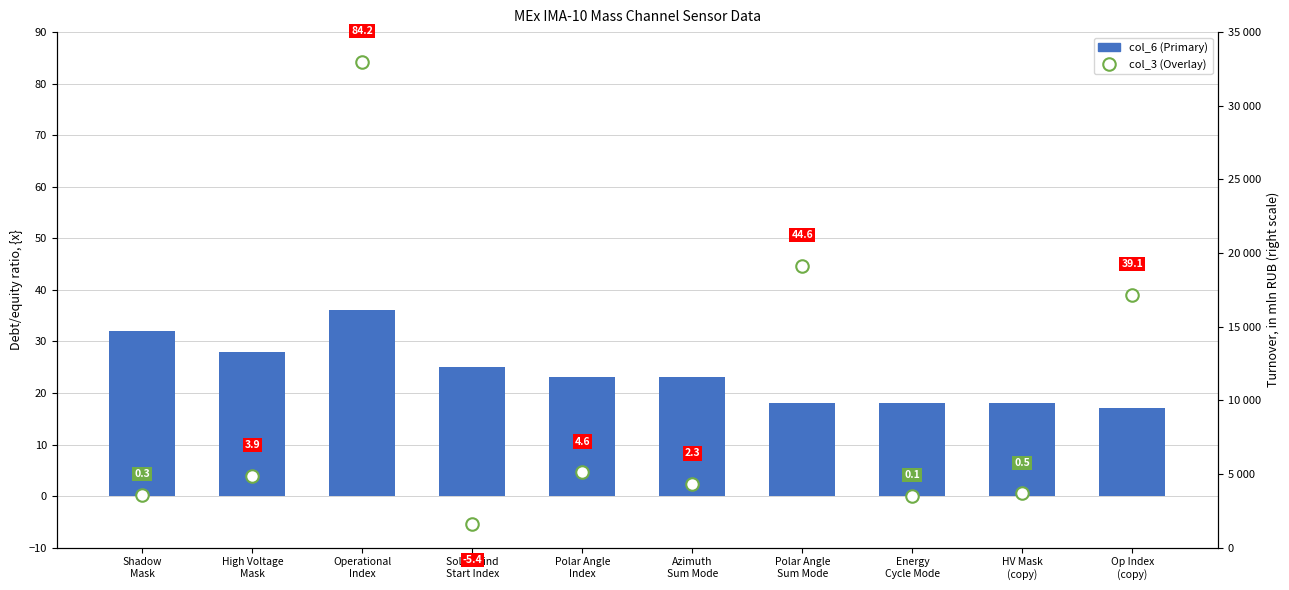

What is the difference between the second highest and second lowest values?

14